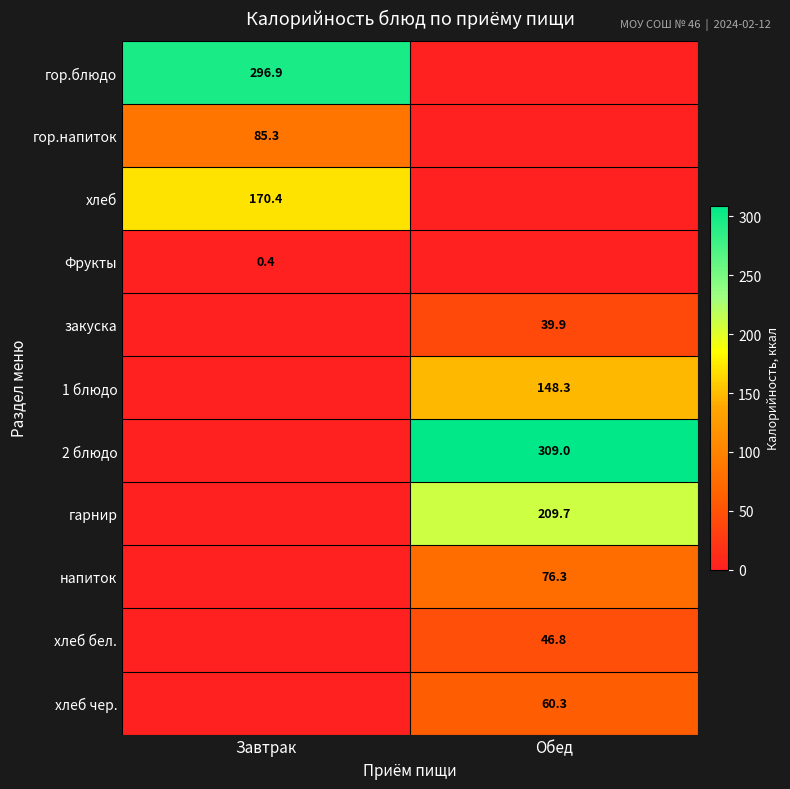

The value of гарнир at Обед is 209.7. True or false?

True